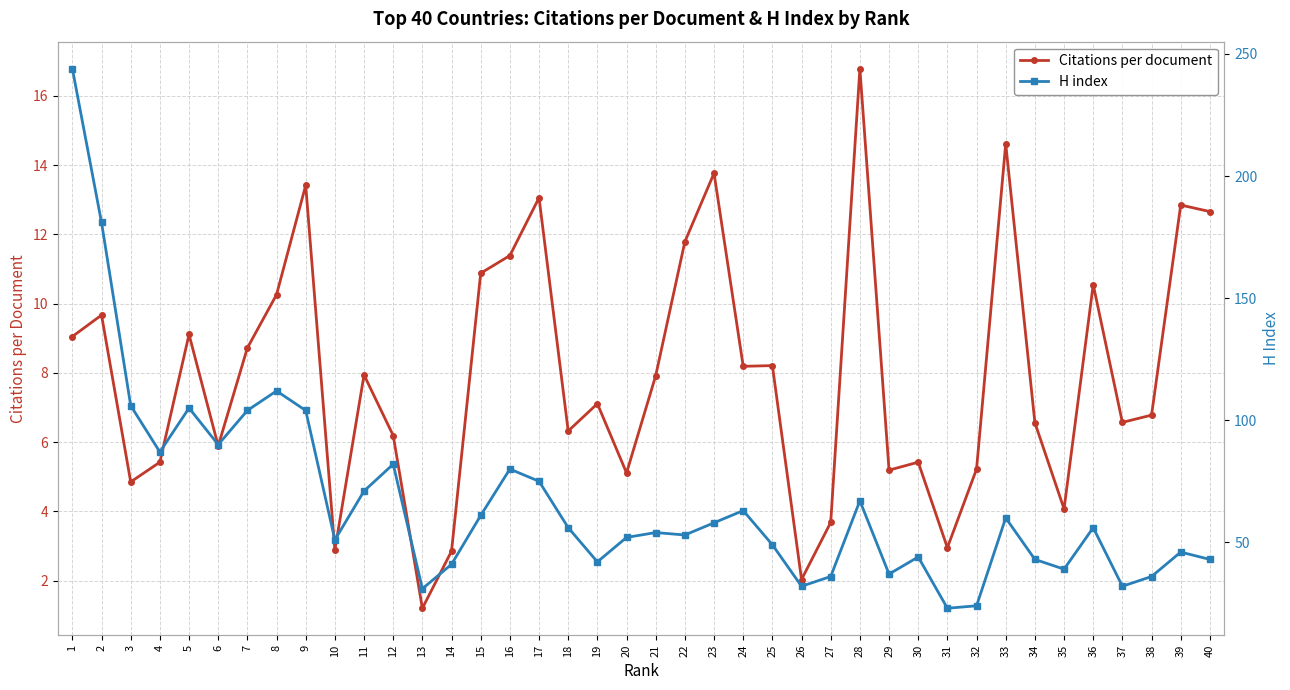

True or false: Citations per document and H index intersect in this chart.

False